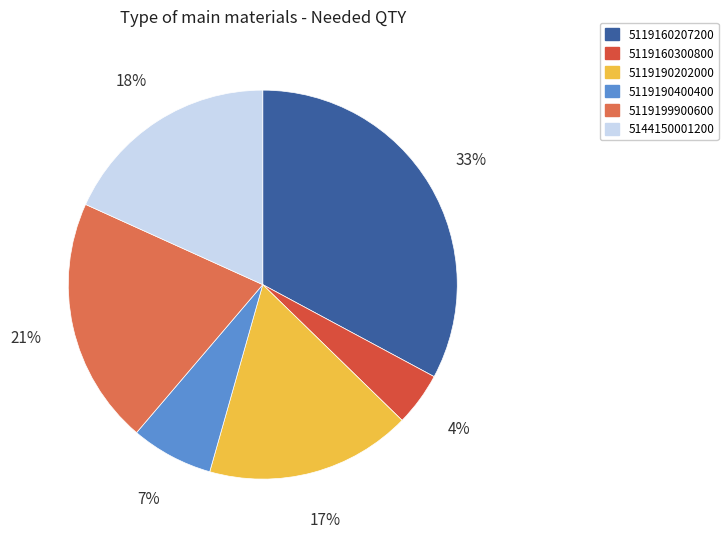

How many slices are in this pie chart?

6